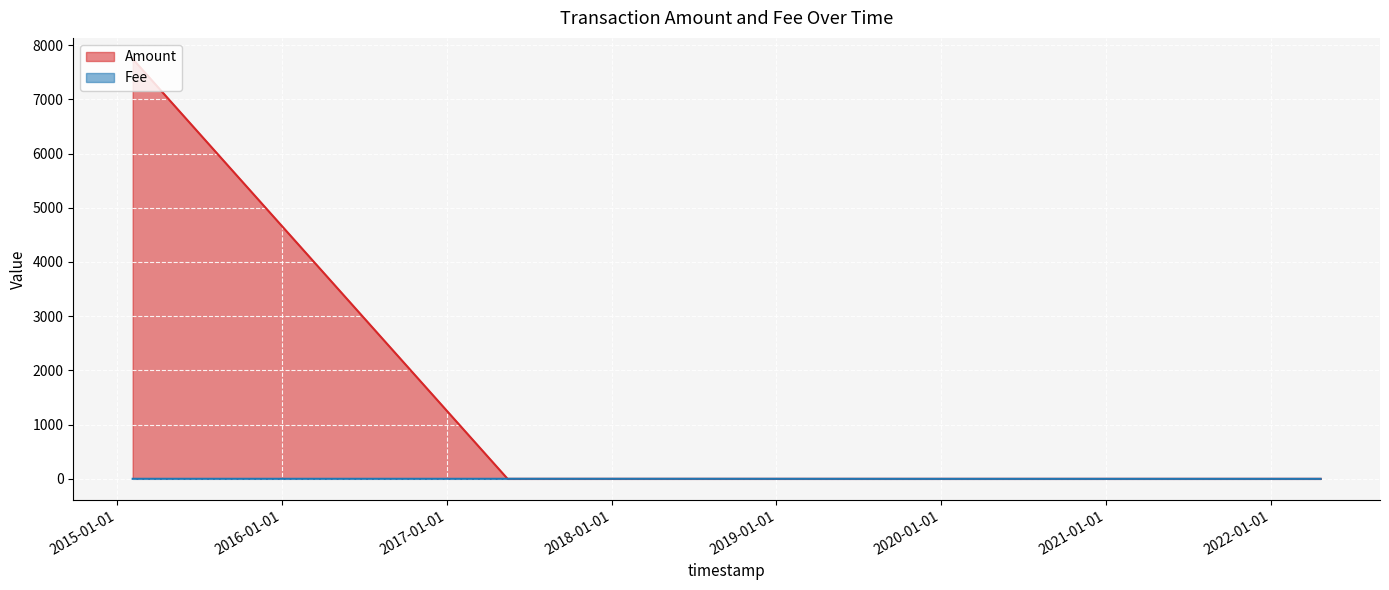

What is the difference between the maximum and second lowest values in the Amount series?

7745.0